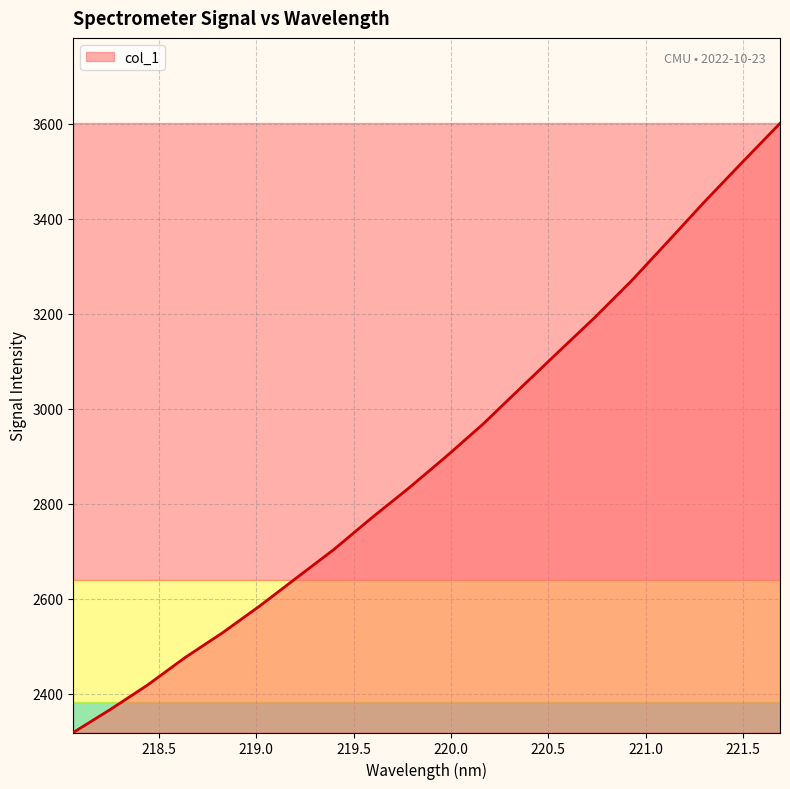

What is the minimum value shown in the chart?

2318.1